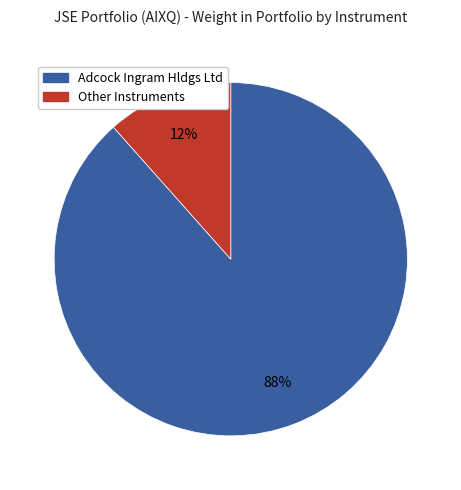

Between Adcock Ingram Hldgs Ltd and Other Instruments, which is larger?

Adcock Ingram Hldgs Ltd